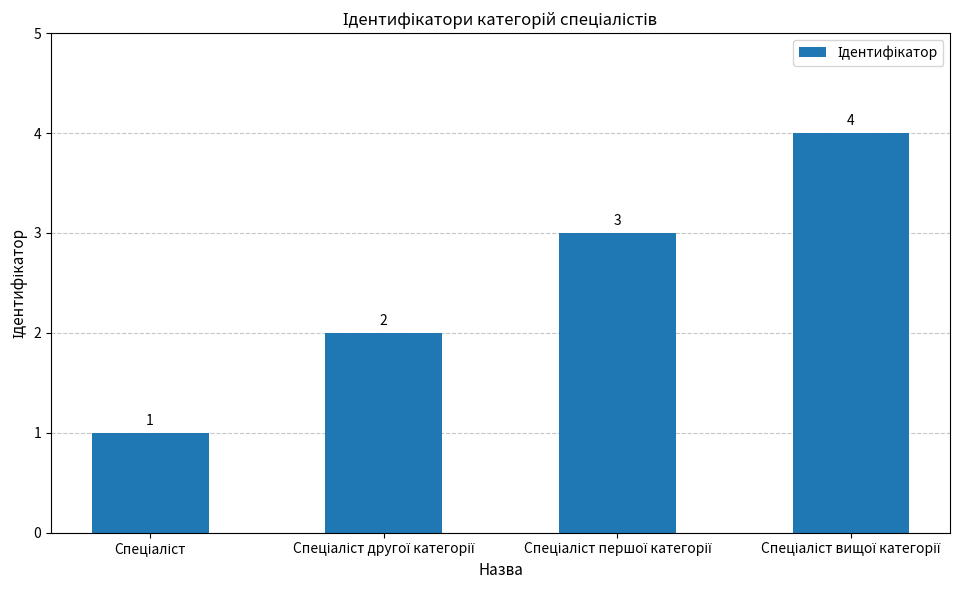

What is the smallest value displayed?

1